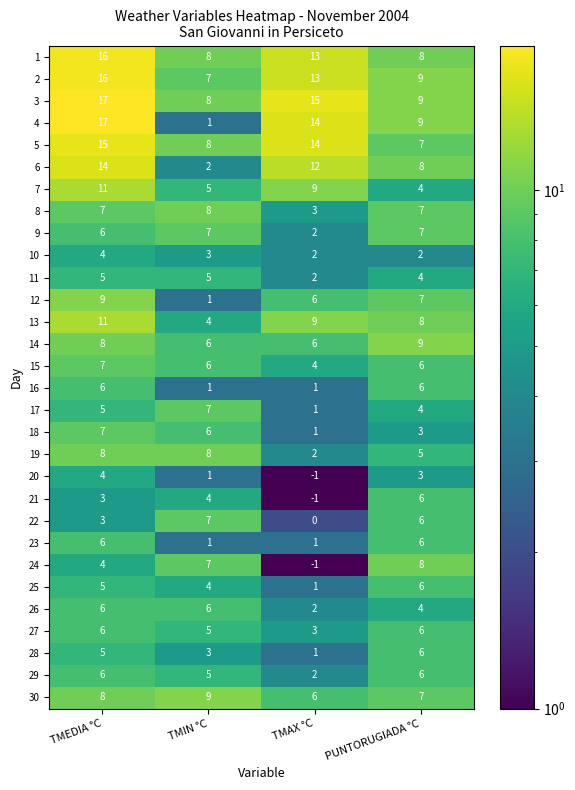

What is the approximate value of 13 at TMEDIA °C?

11